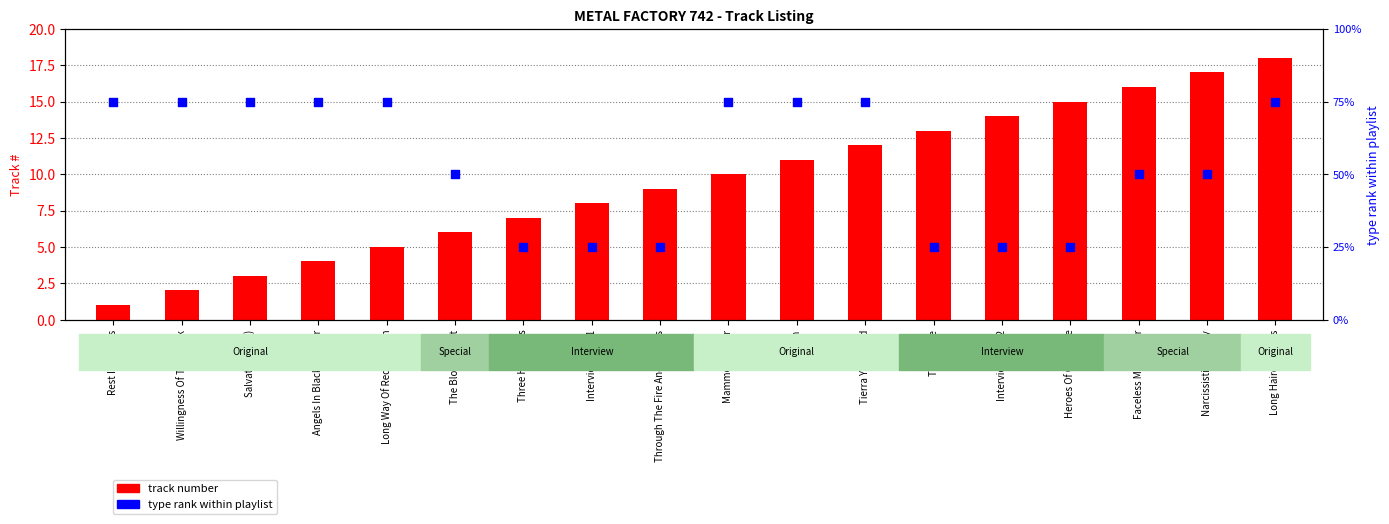

At how many categories does at least one series exceed 74?

9